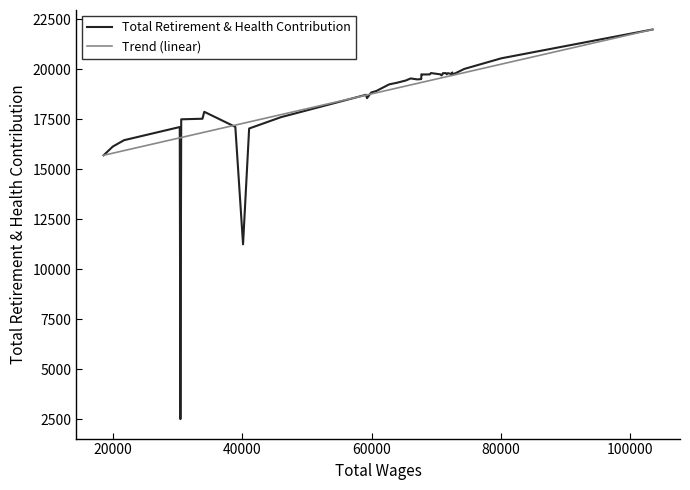

What is the average value of the Trend (linear) series?

18654.3